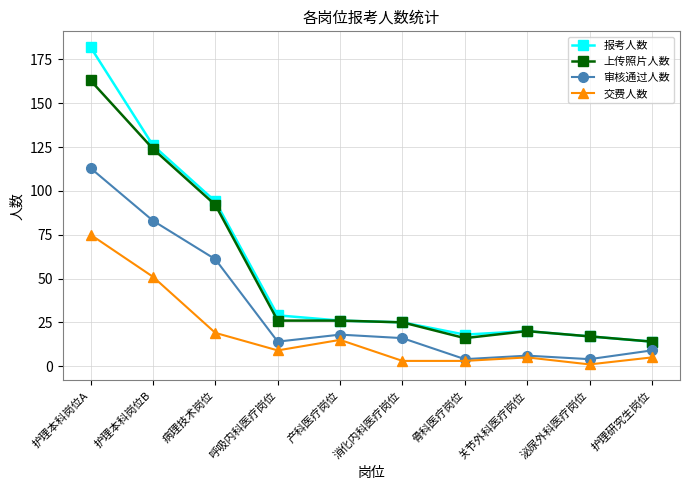

At how many categories does at least one series exceed 175?

1